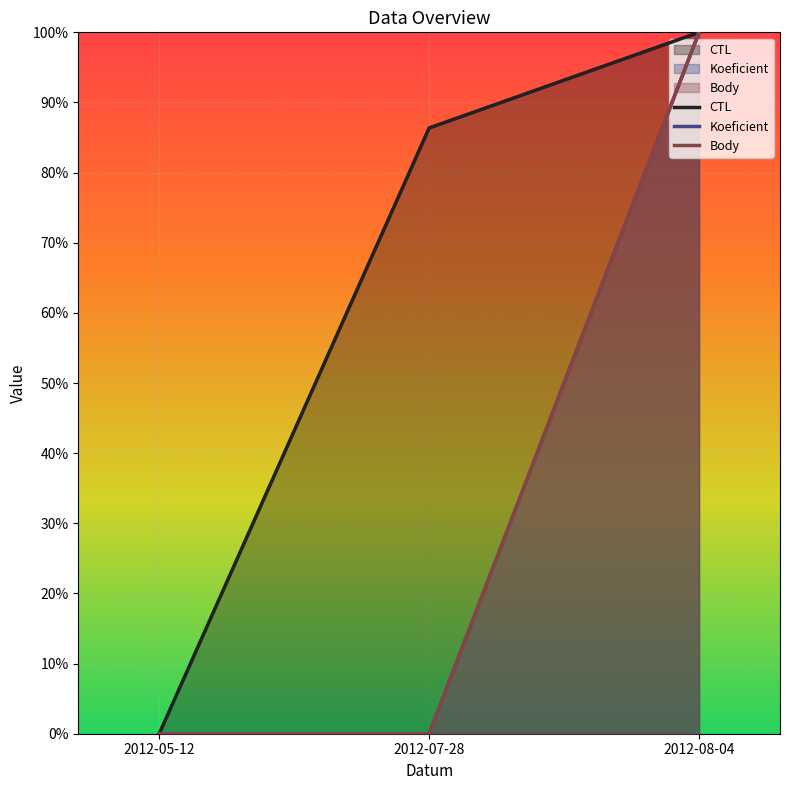

At which category does the chart reach its peak across all series?

2012-08-04